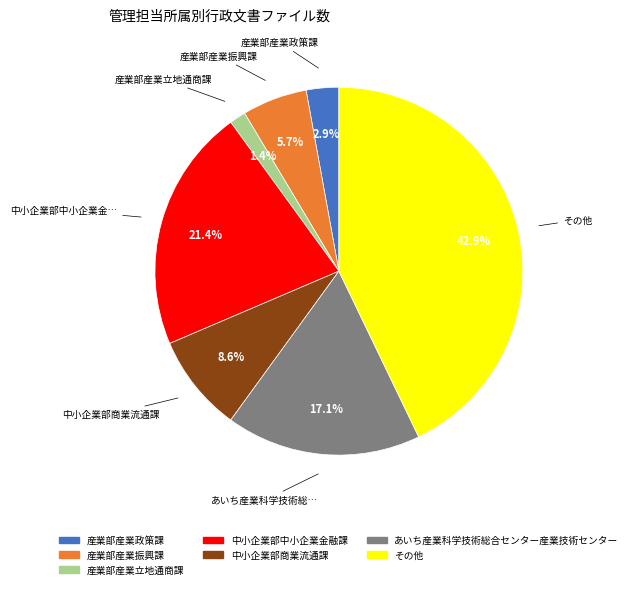

Is 産業部産業振興課 the majority of the pie?

No